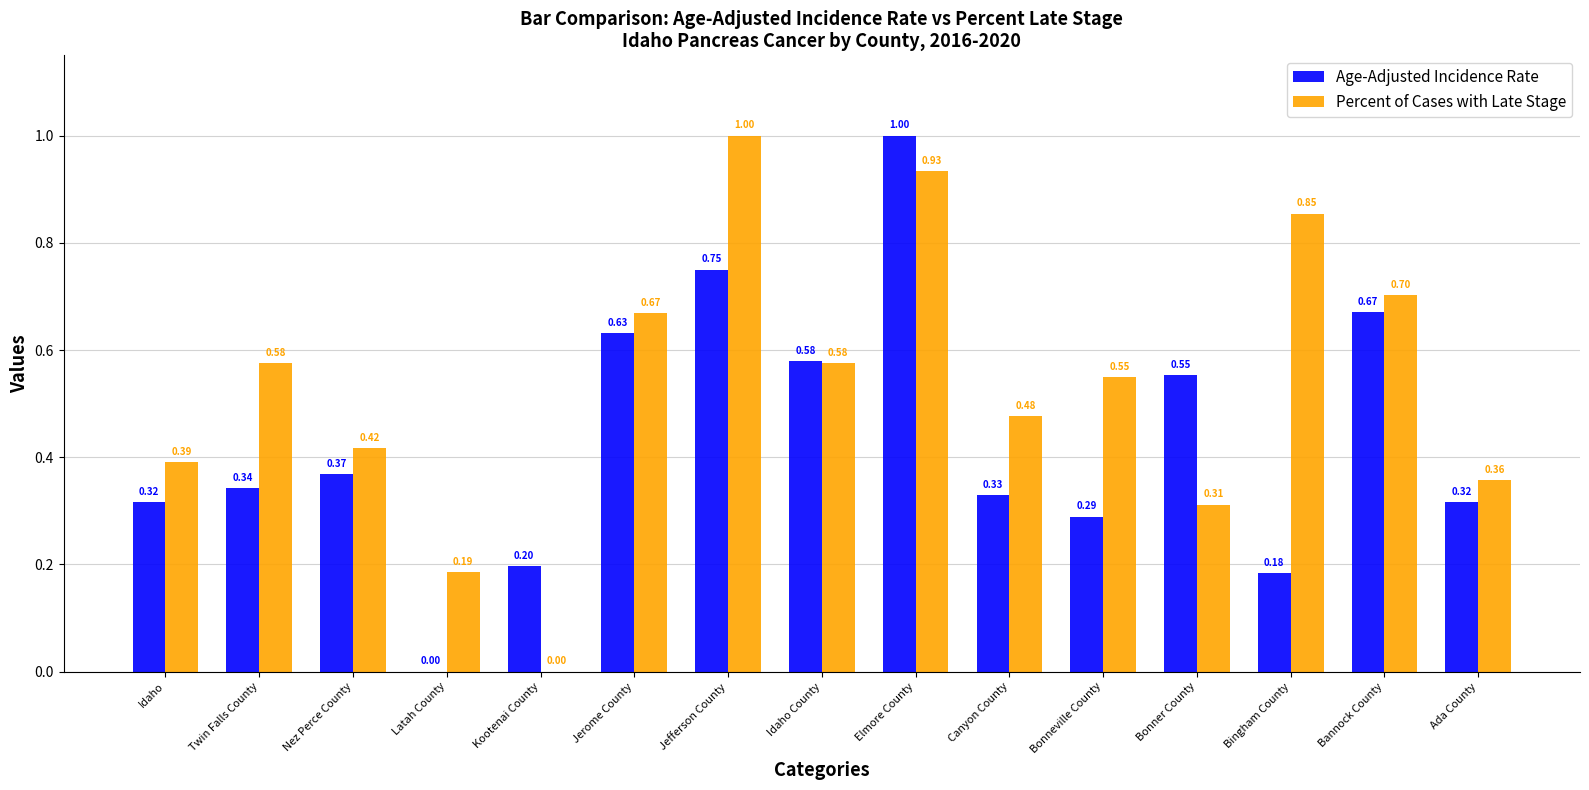

What is the sum of the Age-Adjusted Incidence Rate values at Elmore County and Jefferson County?

1.8